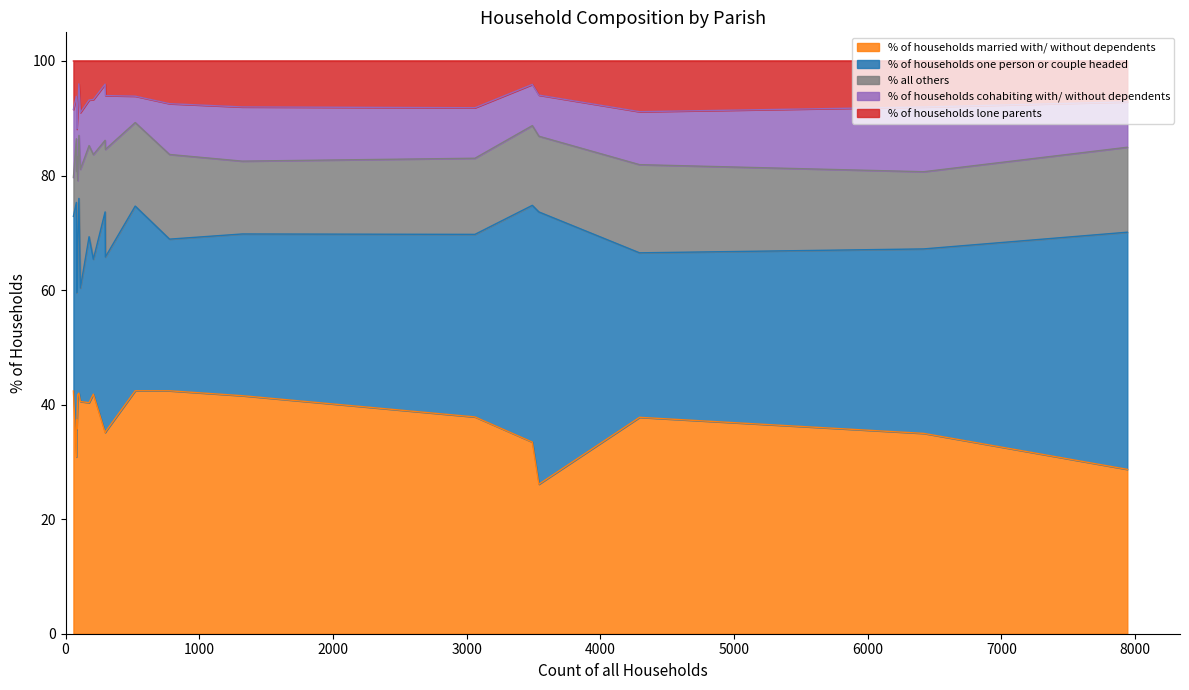

What are all the series names shown in the legend?

% of households married with/ without dependents, % of households one person or couple headed, % all others, % of households cohabiting with/ without dependents, % of households lone parents